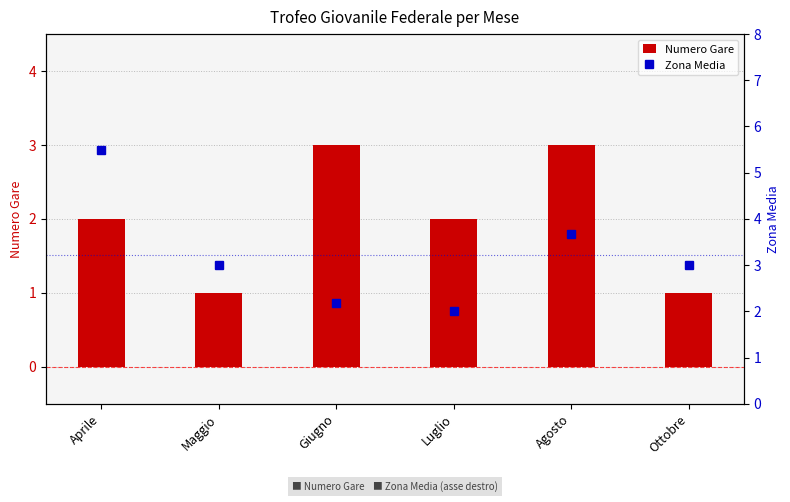

Reading left to right, list all the values displayed in this chart.

Numero Gare: Aprile=2.0	Maggio=1.0	Giugno=3.0	Luglio=2.0	Agosto=3.0	Ottobre=1.0
Zona Media: Aprile=5.5	Maggio=3.0	Giugno=2.2	Luglio=2.0	Agosto=3.7	Ottobre=3.0